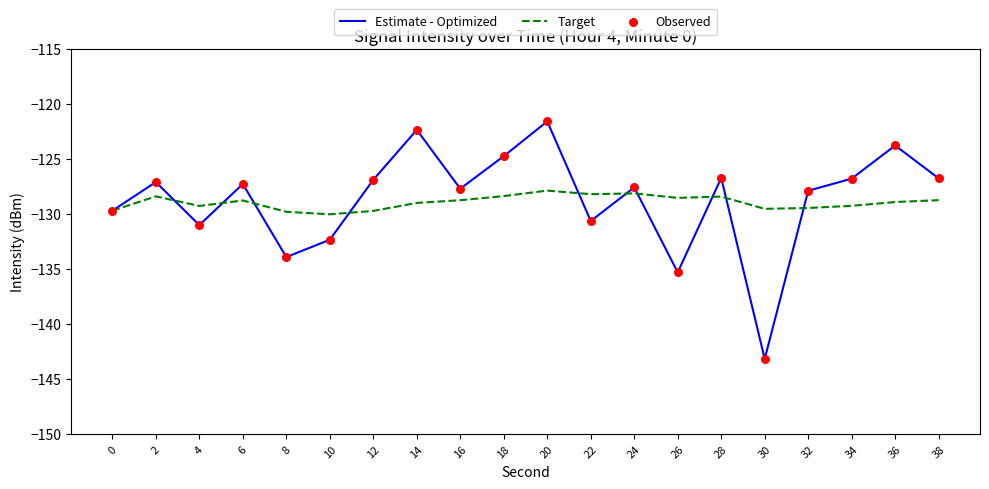

What is the total value across all series at 14?

-251.4